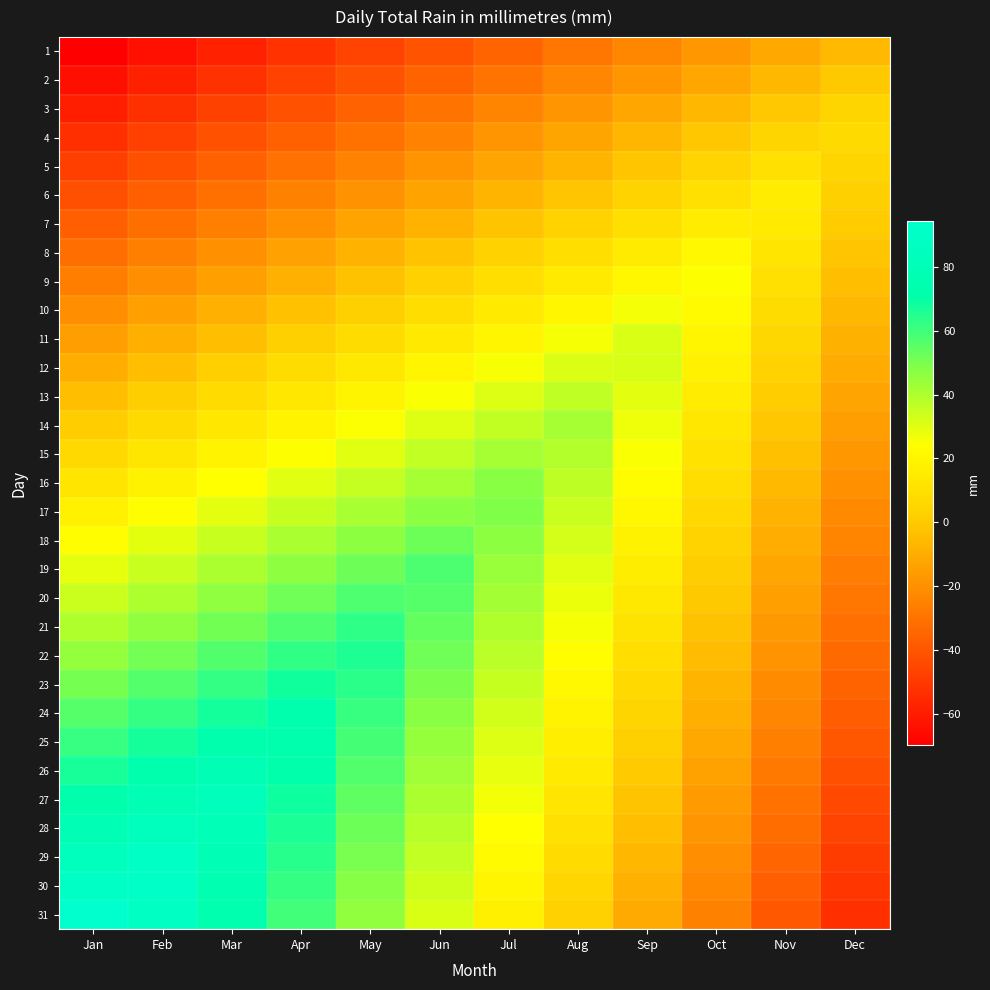

Reading left to right, what are all the values shown in this chart?

1: Jan=-70.0	Feb=-64.2	Mar=-58.3	Apr=-52.5	May=-46.7	Jun=-40.8	Jul=-35.0	Aug=-29.2	Sep=-23.3	Oct=-17.5	Nov=-11.7	Dec=-5.8
2: Jan=-64.5	Feb=-58.7	Mar=-52.8	Apr=-47.0	May=-41.2	Jun=-35.3	Jul=-29.5	Aug=-23.7	Sep=-17.8	Oct=-12.0	Nov=-6.2	Dec=-0.3
3: Jan=-59.0	Feb=-53.2	Mar=-47.4	Apr=-41.5	May=-35.7	Jun=-29.9	Jul=-24.0	Aug=-18.2	Sep=-12.4	Oct=-6.5	Nov=-0.7	Dec=5.1
4: Jan=-53.5	Feb=-47.7	Mar=-41.9	Apr=-36.0	May=-30.2	Jun=-24.4	Jul=-18.5	Aug=-12.7	Sep=-6.9	Oct=-1.0	Nov=4.8	Dec=7.4
5: Jan=-48.1	Feb=-42.2	Mar=-36.4	Apr=-30.6	May=-24.7	Jun=-18.9	Jul=-13.1	Aug=-7.2	Sep=-1.4	Oct=4.4	Nov=10.3	Dec=5.1
6: Jan=-42.6	Feb=-36.7	Mar=-30.9	Apr=-25.1	May=-19.2	Jun=-13.4	Jul=-7.6	Aug=-1.7	Sep=4.1	Oct=9.9	Nov=15.8	Dec=2.9
7: Jan=-37.1	Feb=-31.3	Mar=-25.4	Apr=-19.6	May=-13.8	Jun=-7.9	Jul=-2.1	Aug=3.7	Sep=9.6	Oct=15.4	Nov=14.8	Dec=0.6
8: Jan=-31.6	Feb=-25.8	Mar=-19.9	Apr=-14.1	May=-8.3	Jun=-2.4	Jul=3.4	Aug=9.2	Sep=15.1	Oct=20.9	Nov=12.5	Dec=-1.6
9: Jan=-26.1	Feb=-20.3	Mar=-14.5	Apr=-8.6	May=-2.8	Jun=3.0	Jul=8.9	Aug=14.7	Sep=20.5	Oct=24.4	Nov=10.3	Dec=-3.9
10: Jan=-20.6	Feb=-14.8	Mar=-9.0	Apr=-3.1	May=2.7	Jun=8.5	Jul=14.4	Aug=20.2	Sep=26.0	Oct=22.2	Nov=8.0	Dec=-6.2
11: Jan=-15.2	Feb=-9.3	Mar=-3.5	Apr=2.3	May=8.2	Jun=14.0	Jul=19.8	Aug=25.7	Sep=31.5	Oct=19.9	Nov=5.8	Dec=-8.4
12: Jan=-9.7	Feb=-3.8	Mar=2.0	Apr=7.8	May=13.7	Jun=19.5	Jul=25.3	Aug=31.2	Sep=31.8	Oct=17.7	Nov=3.5	Dec=-10.7
13: Jan=-4.2	Feb=1.6	Mar=7.5	Apr=13.3	May=19.1	Jun=25.0	Jul=30.8	Aug=36.6	Sep=29.6	Oct=15.4	Nov=1.2	Dec=-12.9
14: Jan=1.3	Feb=7.1	Mar=13.0	Apr=18.8	May=24.6	Jun=30.5	Jul=36.3	Aug=41.5	Sep=27.3	Oct=13.1	Nov=-1.0	Dec=-15.2
15: Jan=6.8	Feb=12.6	Mar=18.4	Apr=24.3	May=30.1	Jun=35.9	Jul=41.8	Aug=39.2	Sep=25.1	Oct=10.9	Nov=-3.3	Dec=-17.4
16: Jan=12.3	Feb=18.1	Mar=23.9	Apr=29.8	May=35.6	Jun=41.4	Jul=47.3	Aug=37.0	Sep=22.8	Oct=8.6	Nov=-5.5	Dec=-19.7
17: Jan=17.7	Feb=23.6	Mar=29.4	Apr=35.2	May=41.1	Jun=46.9	Jul=48.9	Aug=34.7	Sep=20.5	Oct=6.4	Nov=-7.8	Dec=-22.0
18: Jan=23.2	Feb=29.1	Mar=34.9	Apr=40.7	May=46.6	Jun=52.4	Jul=46.6	Aug=32.4	Sep=18.3	Oct=4.1	Nov=-10.1	Dec=-24.2
19: Jan=28.7	Feb=34.5	Mar=40.4	Apr=46.2	May=52.0	Jun=57.9	Jul=44.4	Aug=30.2	Sep=16.0	Oct=1.9	Nov=-12.3	Dec=-26.5
20: Jan=34.2	Feb=40.0	Mar=45.9	Apr=51.7	May=57.5	Jun=56.3	Jul=42.1	Aug=27.9	Sep=13.8	Oct=-0.4	Nov=-14.6	Dec=-28.7
21: Jan=39.7	Feb=45.5	Mar=51.3	Apr=57.2	May=63.0	Jun=54.0	Jul=39.8	Aug=25.7	Sep=11.5	Oct=-2.7	Nov=-16.8	Dec=-31.0
22: Jan=45.2	Feb=51.0	Mar=56.8	Apr=62.7	May=65.9	Jun=51.7	Jul=37.6	Aug=23.4	Sep=9.2	Oct=-4.9	Nov=-19.1	Dec=-33.3
23: Jan=50.6	Feb=56.5	Mar=62.3	Apr=68.1	May=63.7	Jun=49.5	Jul=35.3	Aug=21.2	Sep=7.0	Oct=-7.2	Nov=-21.3	Dec=-35.5
24: Jan=56.1	Feb=62.0	Mar=67.8	Apr=73.6	May=61.4	Jun=47.2	Jul=33.1	Aug=18.9	Sep=4.7	Oct=-9.4	Nov=-23.6	Dec=-37.8
25: Jan=61.6	Feb=67.4	Mar=73.3	Apr=73.3	May=59.1	Jun=45.0	Jul=30.8	Aug=16.6	Sep=2.5	Oct=-11.7	Nov=-25.9	Dec=-40.0
26: Jan=67.1	Feb=72.9	Mar=78.8	Apr=71.0	May=56.9	Jun=42.7	Jul=28.5	Aug=14.4	Sep=0.2	Oct=-14.0	Nov=-28.1	Dec=-42.3
27: Jan=72.6	Feb=78.4	Mar=83.0	Apr=68.8	May=54.6	Jun=40.5	Jul=26.3	Aug=12.1	Sep=-2.0	Oct=-16.2	Nov=-30.4	Dec=-44.5
28: Jan=78.1	Feb=83.9	Mar=80.7	Apr=66.5	May=52.4	Jun=38.2	Jul=24.0	Aug=9.9	Sep=-4.3	Oct=-18.5	Nov=-32.6	Dec=-46.8
29: Jan=83.5	Feb=89.4	Mar=78.4	Apr=64.3	May=50.1	Jun=35.9	Jul=21.8	Aug=7.6	Sep=-6.6	Oct=-20.7	Nov=-34.9	Dec=-49.1
30: Jan=89.0	Feb=90.3	Mar=76.2	Apr=62.0	May=47.8	Jun=33.7	Jul=19.5	Aug=5.3	Sep=-8.8	Oct=-23.0	Nov=-37.2	Dec=-51.3
31: Jan=94.5	Feb=88.1	Mar=73.9	Apr=59.8	May=45.6	Jun=31.4	Jul=17.3	Aug=3.1	Sep=-11.1	Oct=-25.2	Nov=-39.4	Dec=-53.6